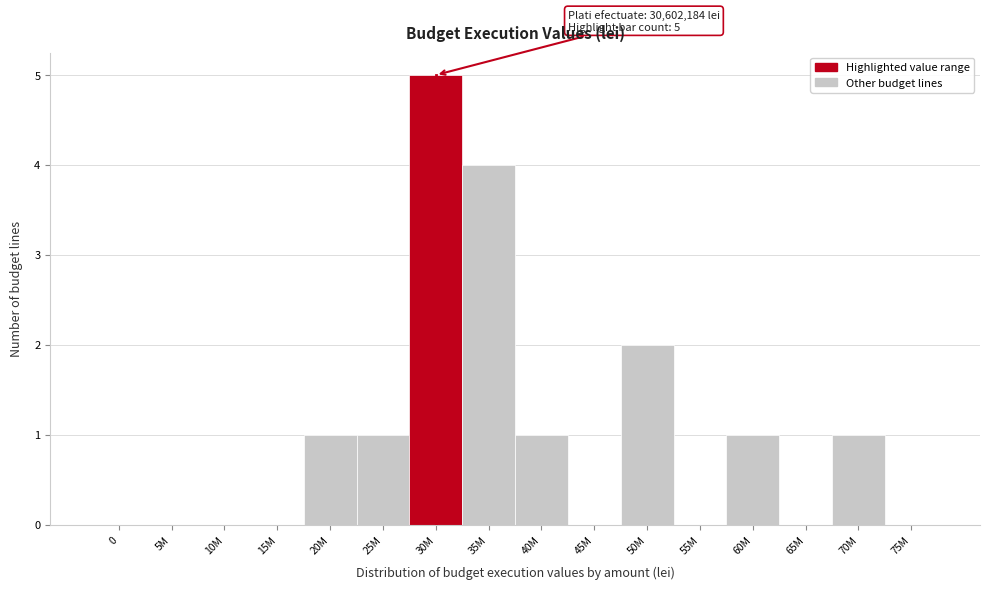

Reading left to right, transcribe all the data shown in this chart.

0=0	5M=0	10M=0	15M=0	20M=1	25M=1	30M=5	35M=4	40M=1	45M=0	50M=2	55M=0	60M=1	65M=0	70M=1	75M=0